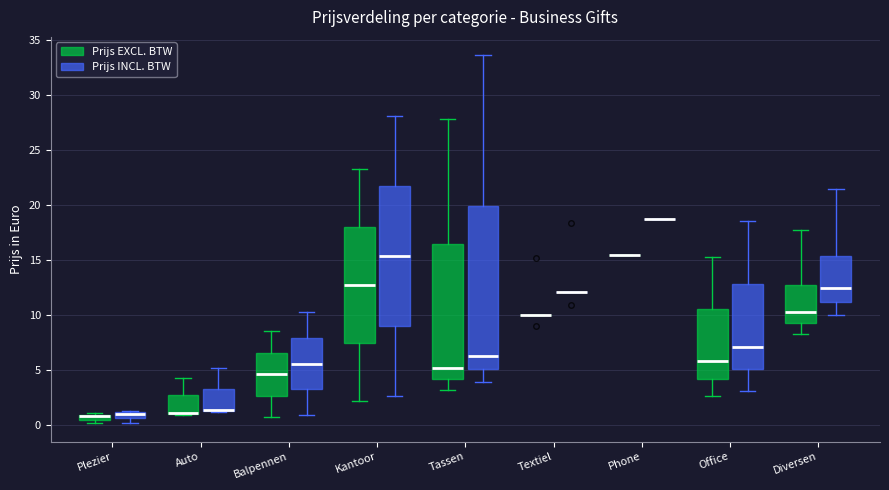

Where is the upper edge of the box for Auto (Prijs EXCL. BTW) on the y-axis? The values are not printed on the chart, so give them approximately, as read against the axis.

2.5